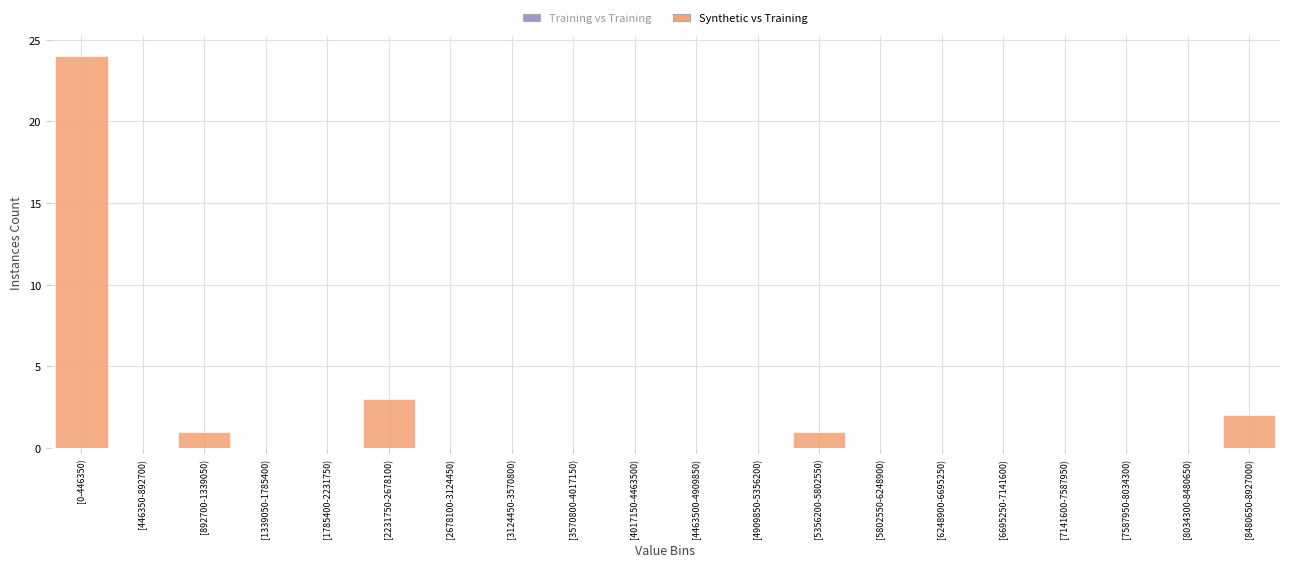

Reading left to right, transcribe all the data shown in this chart.

[0-446350)=24	[446350-892700)=0	[892700-1339050)=1	[1339050-1785400)=0	[1785400-2231750)=0	[2231750-2678100)=3	[2678100-3124450)=0	[3124450-3570800)=0	[3570800-4017150)=0	[4017150-4463500)=0	[4463500-4909850)=0	[4909850-5356200)=0	[5356200-5802550)=1	[5802550-6248900)=0	[6248900-6695250)=0	[6695250-7141600)=0	[7141600-7587950)=0	[7587950-8034300)=0	[8034300-8480650)=0	[8480650-8927000)=2